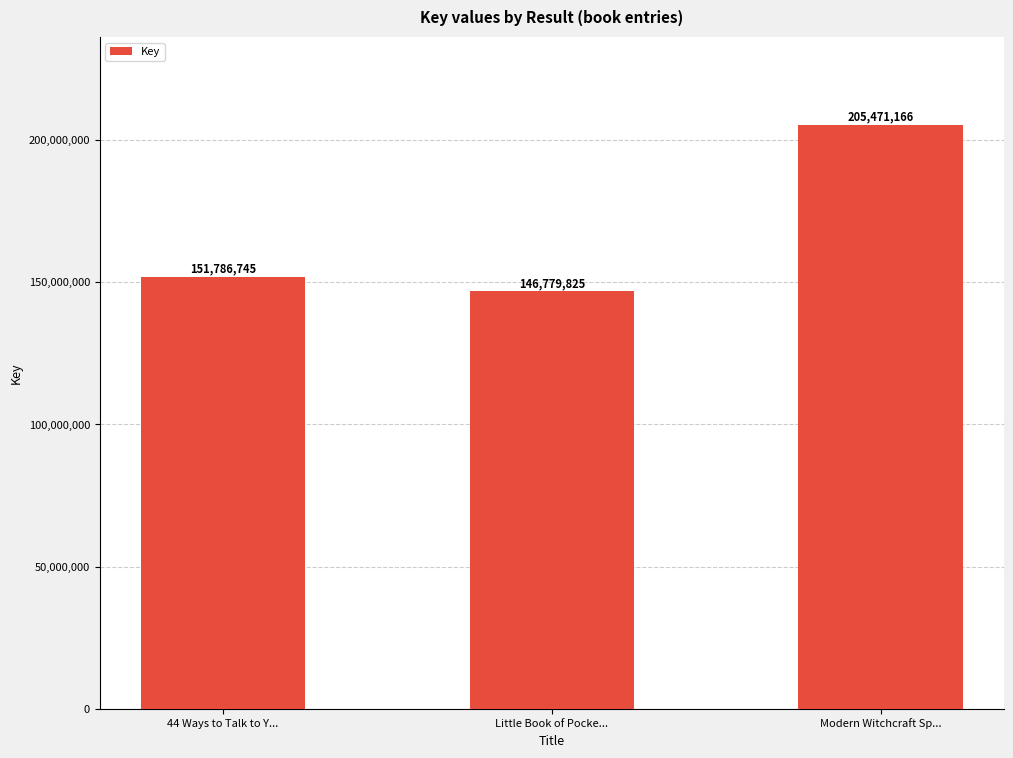

Which has a higher value, Little Book of Pocke... or Modern Witchcraft Sp...?

Modern Witchcraft Sp...